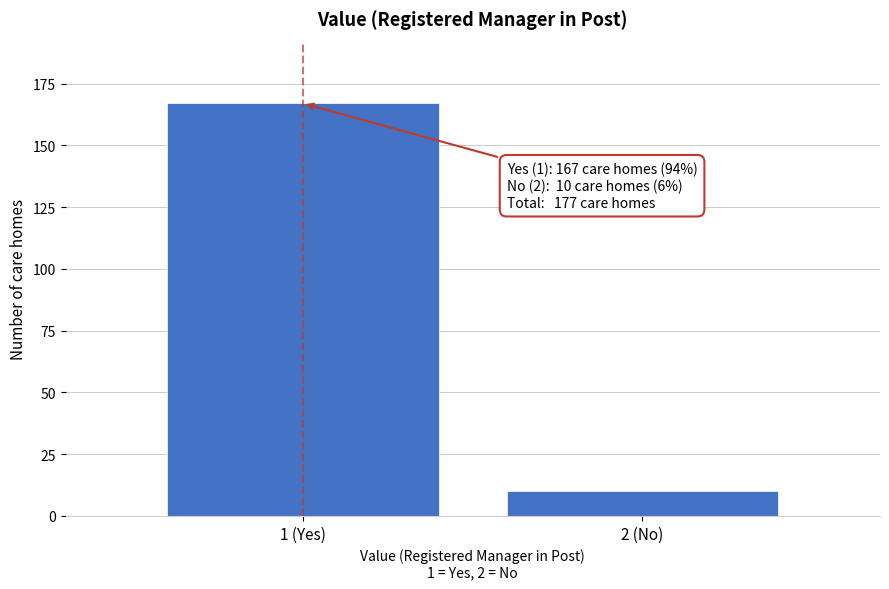

Reading left to right, extract all data points from this chart.

167	10